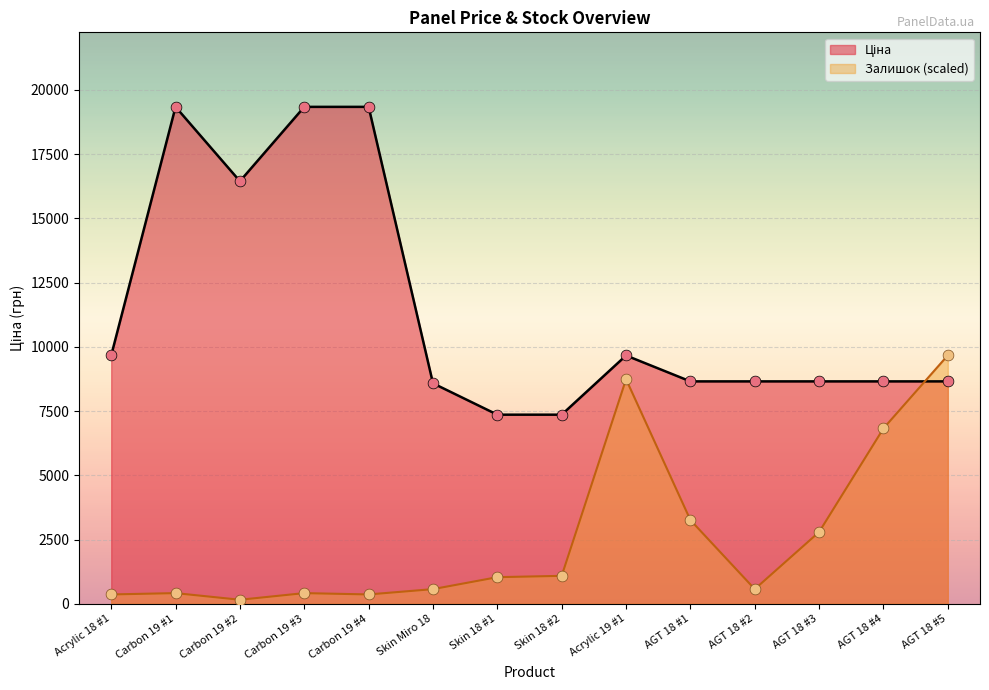

Which series reaches the minimum Y coordinate?

Залишок